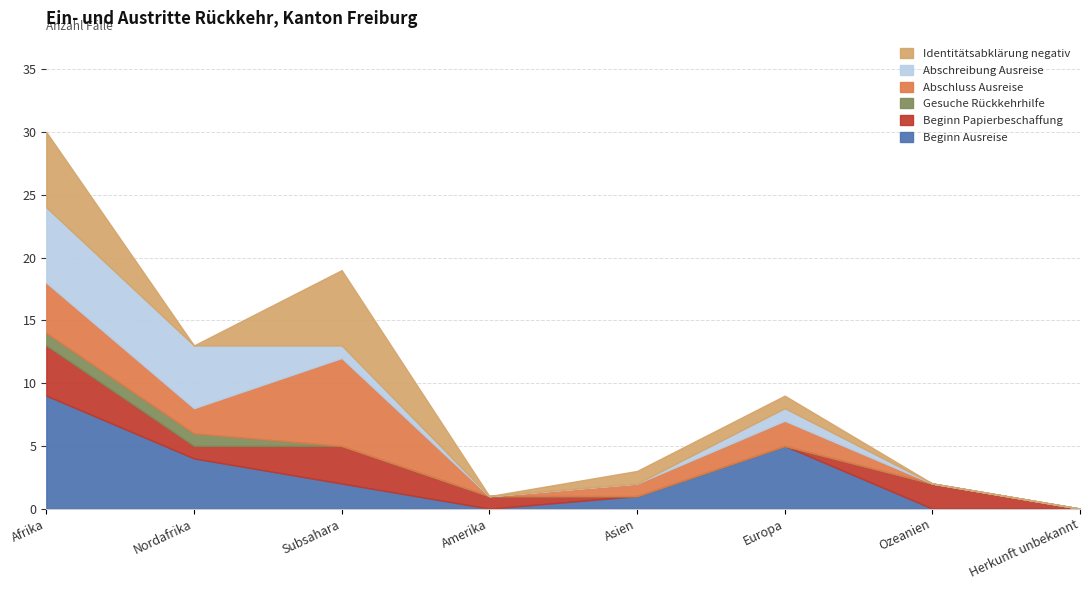

Which series has the widest spread of values?

Beginn Ausreise